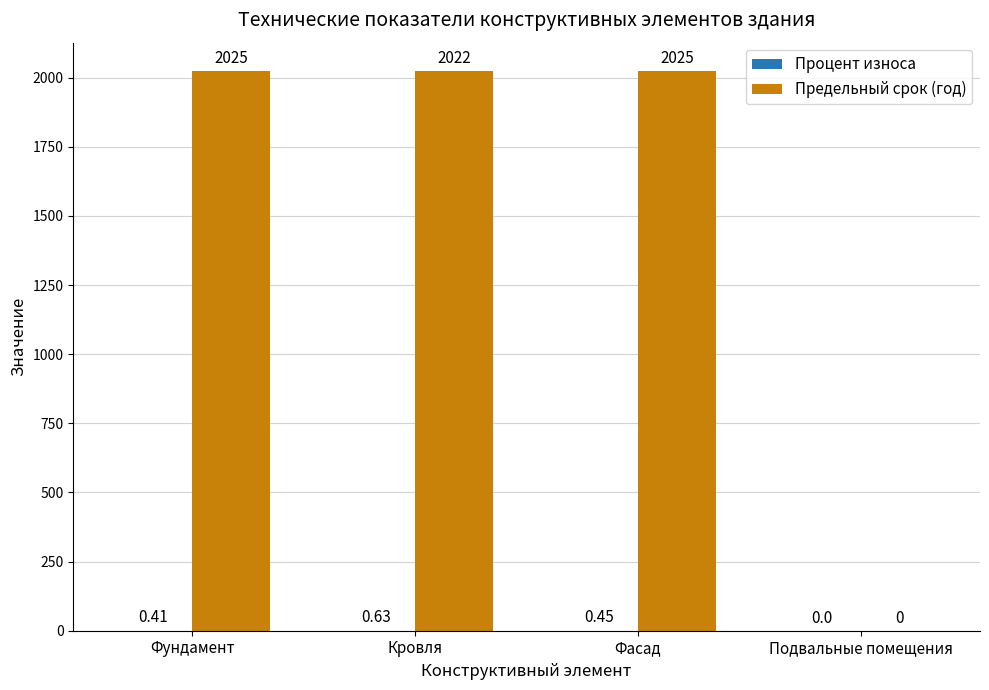

What is the spread (max minus min) of values at Фундамент?

2024.6